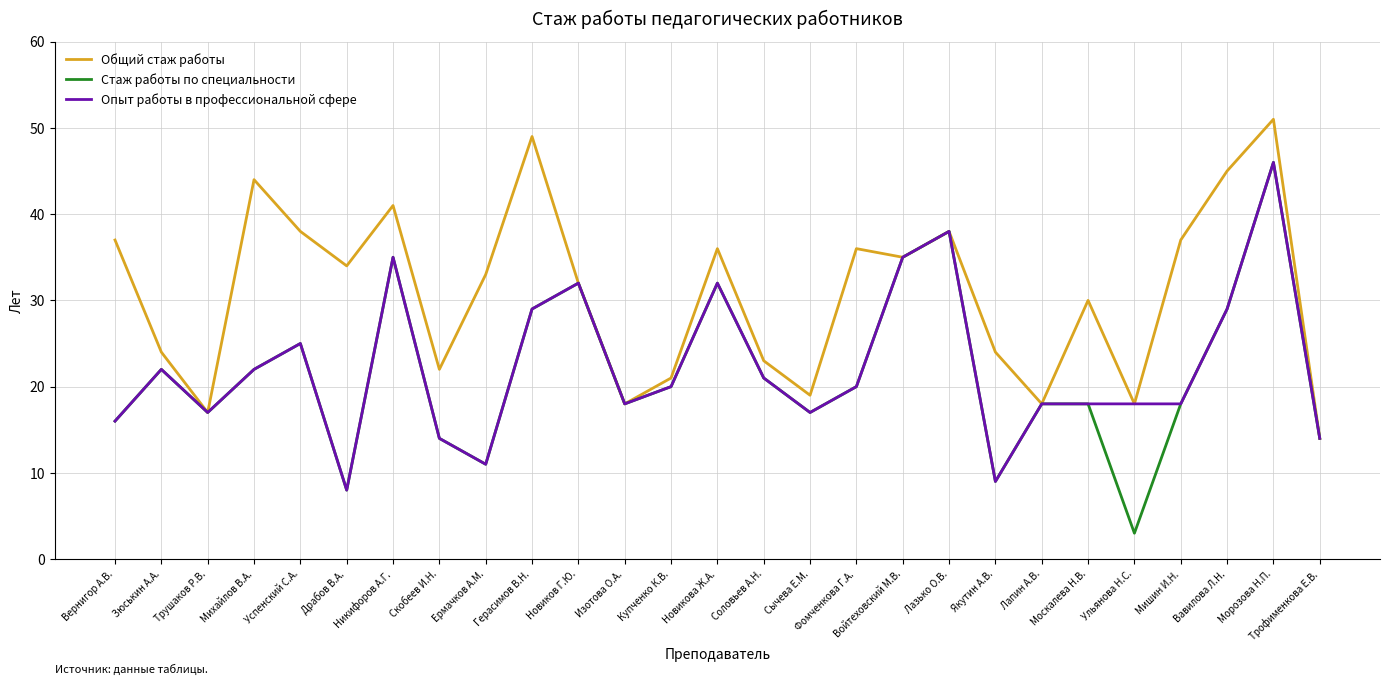

What position from the left is Никифоров А.Г.?

7